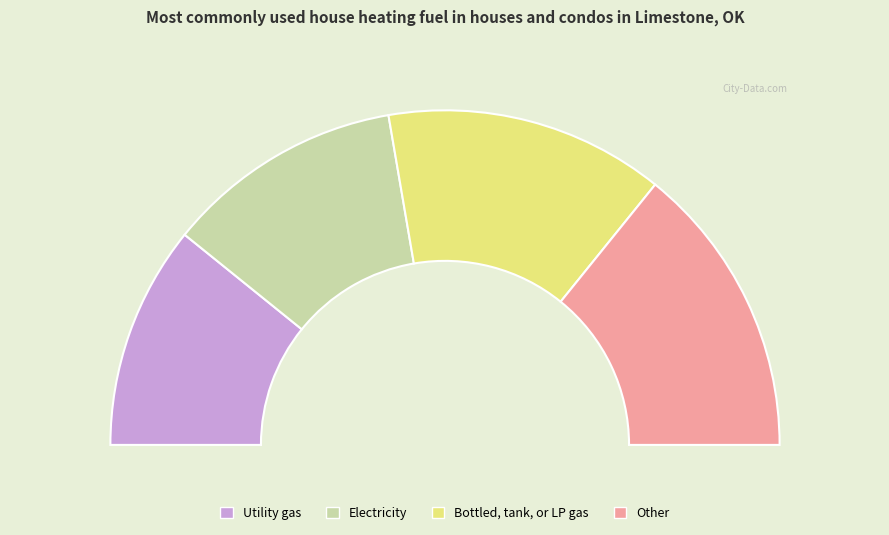

Does any single category account for the majority?

No